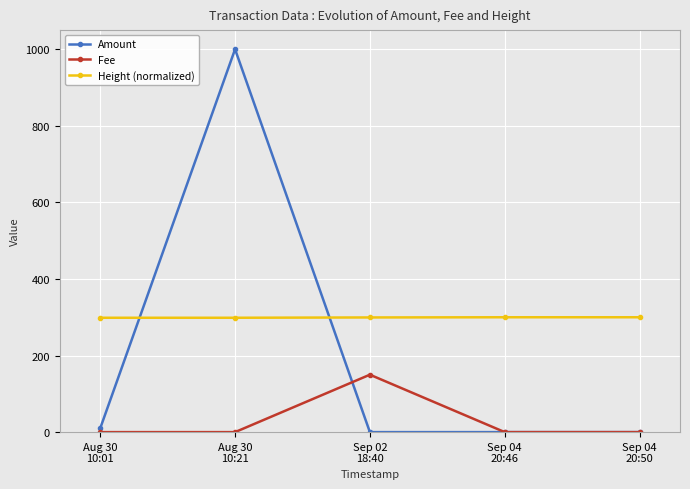

What is the difference between the maximum and second lowest values in the Fee series?

150.0